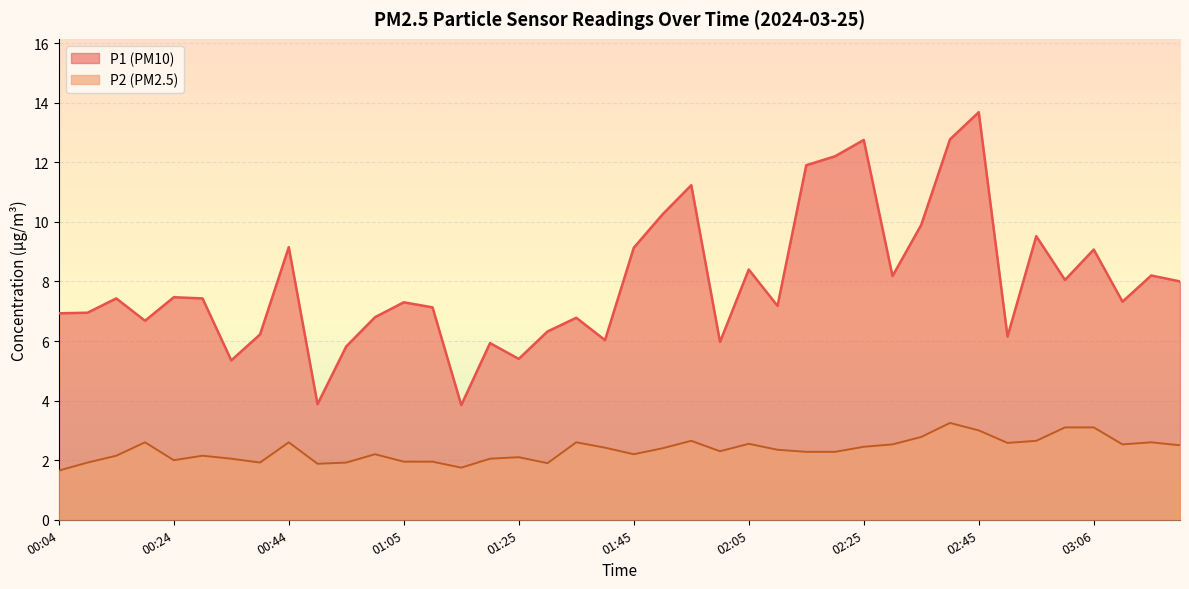

What are all the series names shown in the legend?

P1 (PM10), P2 (PM2.5)